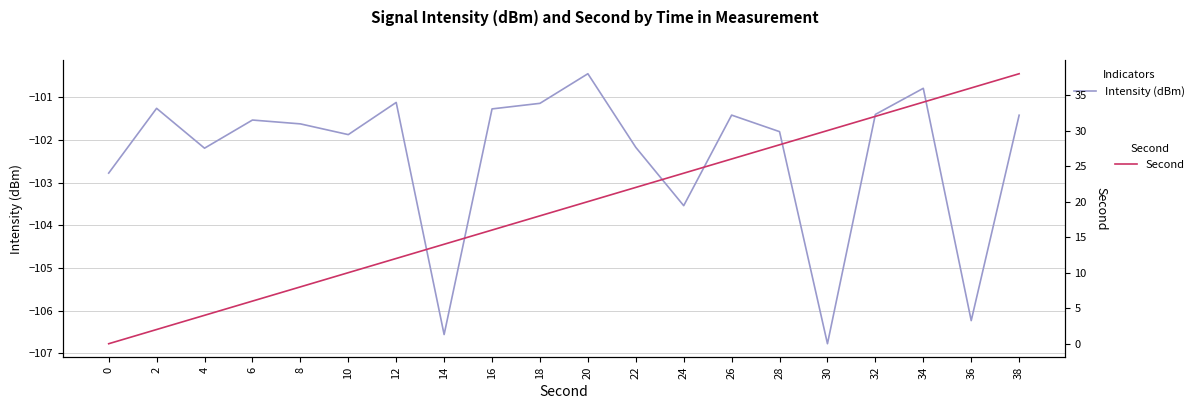

What is the difference between the Intensity (dBm) values at 32 and 36?

4.8